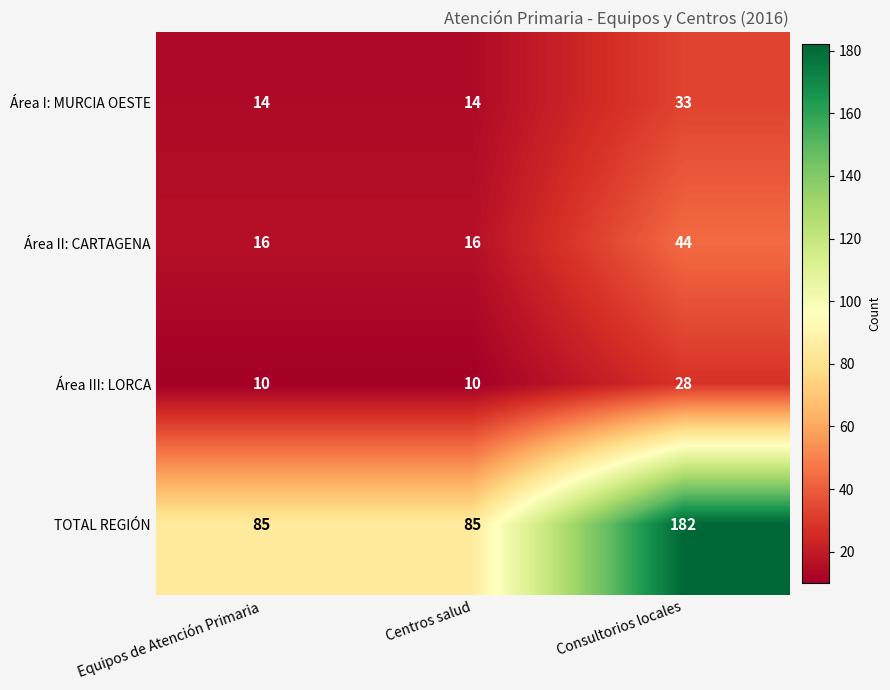

The Área I: MURCIA OESTE series shows 33 at Consultorios locales. True or false?

True